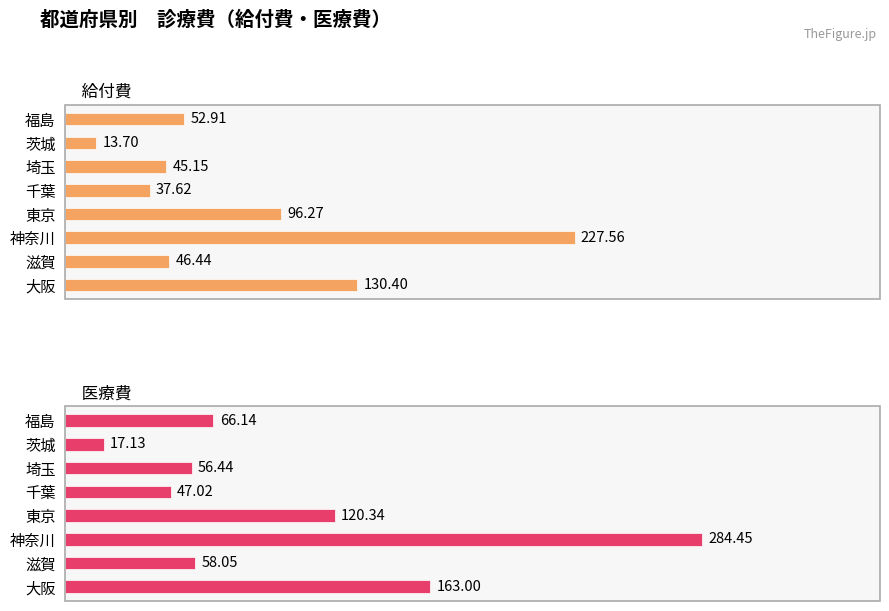

The value of 医療費 at 東京 is 64.2. True or false?

False